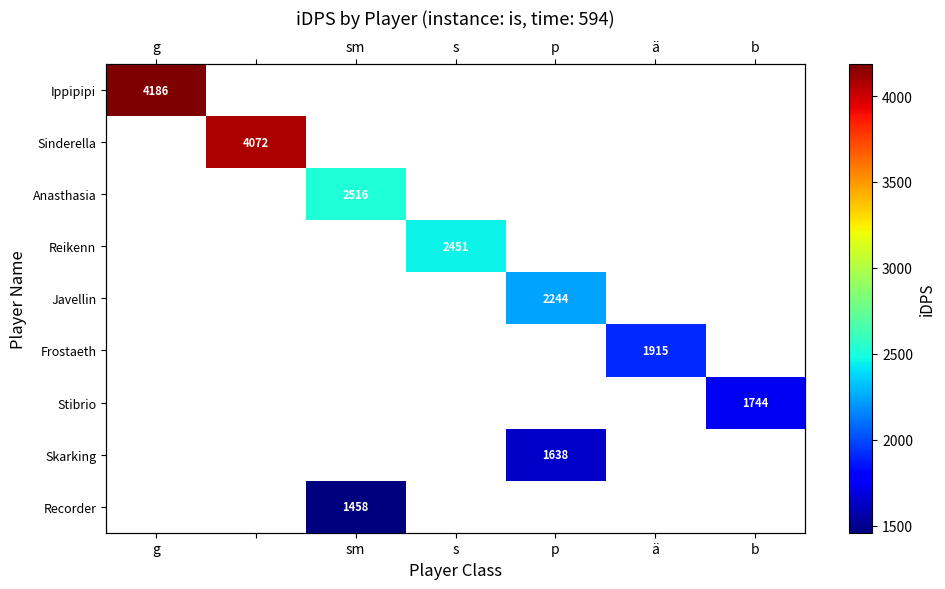

Between 6 and g, which is larger?

g